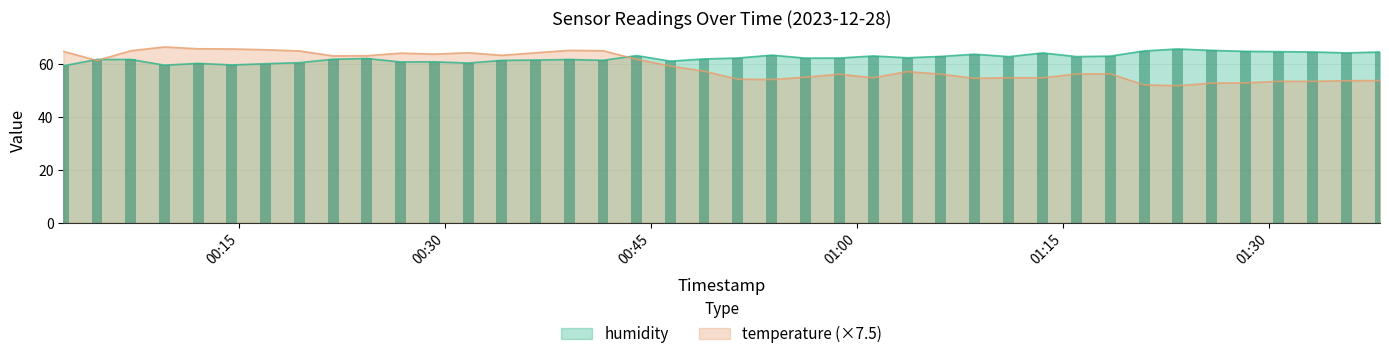

Where is temperature nearest to the value 59?

2023-12-28T00:46:25